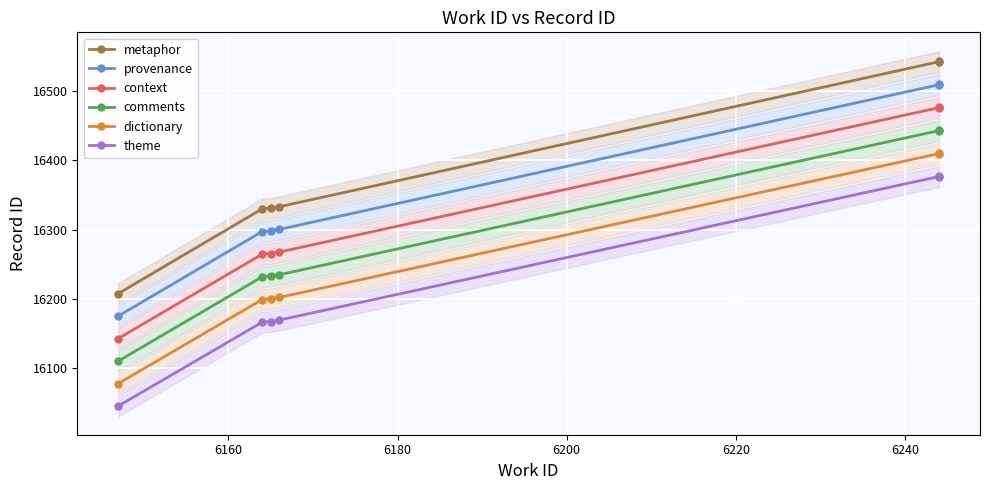

True or false: metaphor and provenance intersect in this chart.

False